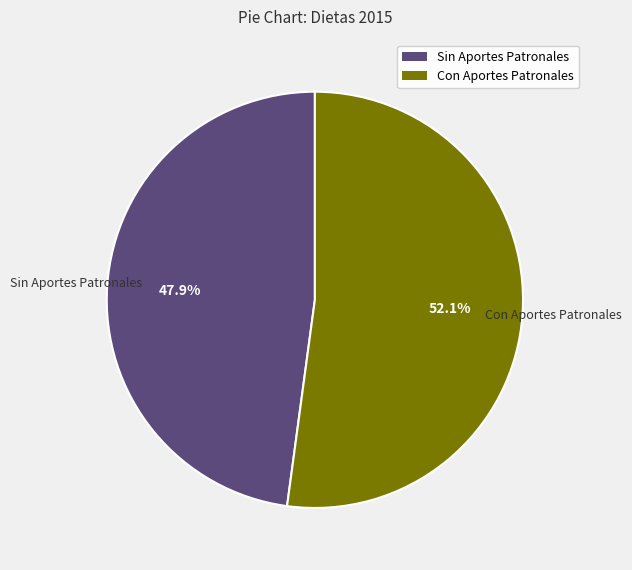

Does any single category account for the majority?

Yes